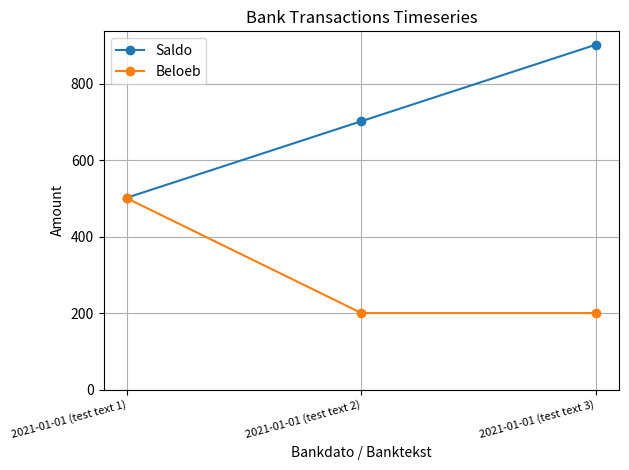

What is the spread (max minus min) of values at 2021-01-01 (test text 3)?

702